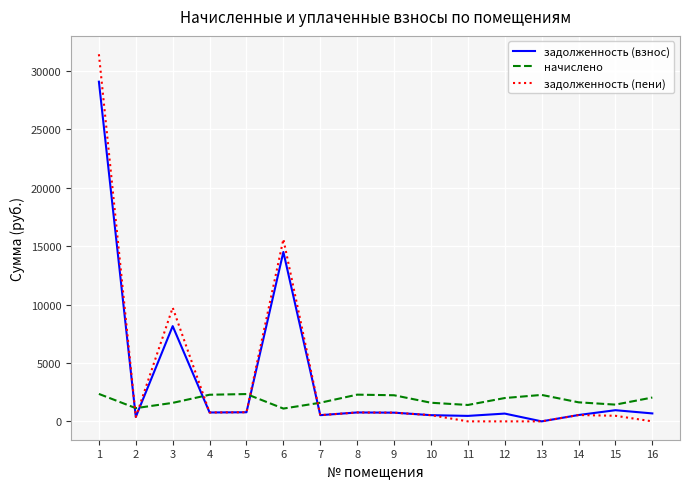

List the series in order of their peak value, lowest first.

начислено, задолженность (взнос), задолженность (пени)